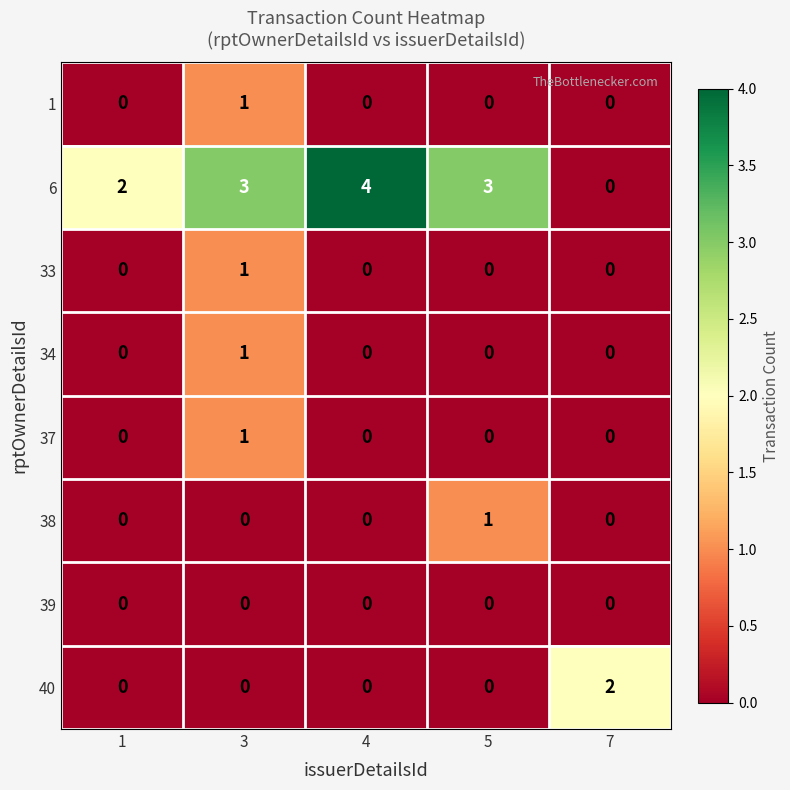

The value of 6 at 7 is 0. True or false?

True